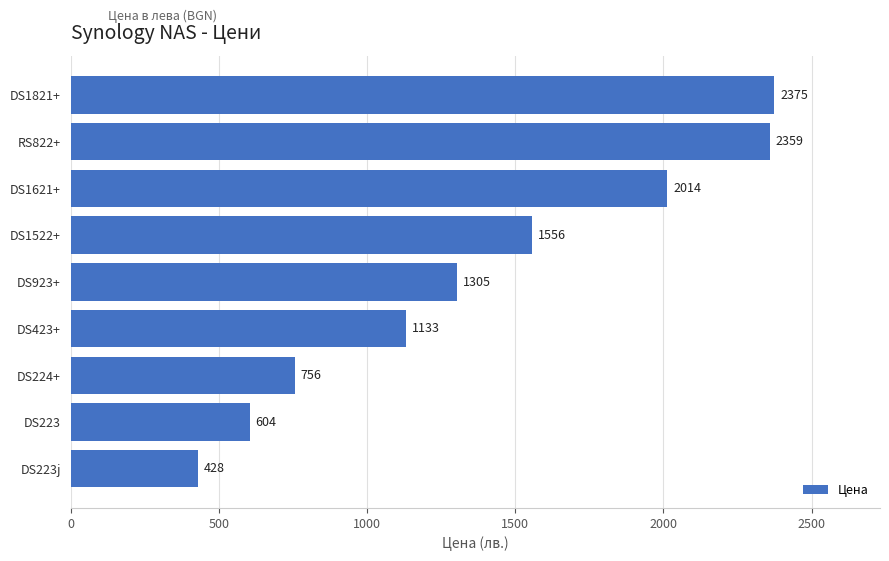

What is the smallest value displayed?

428.4